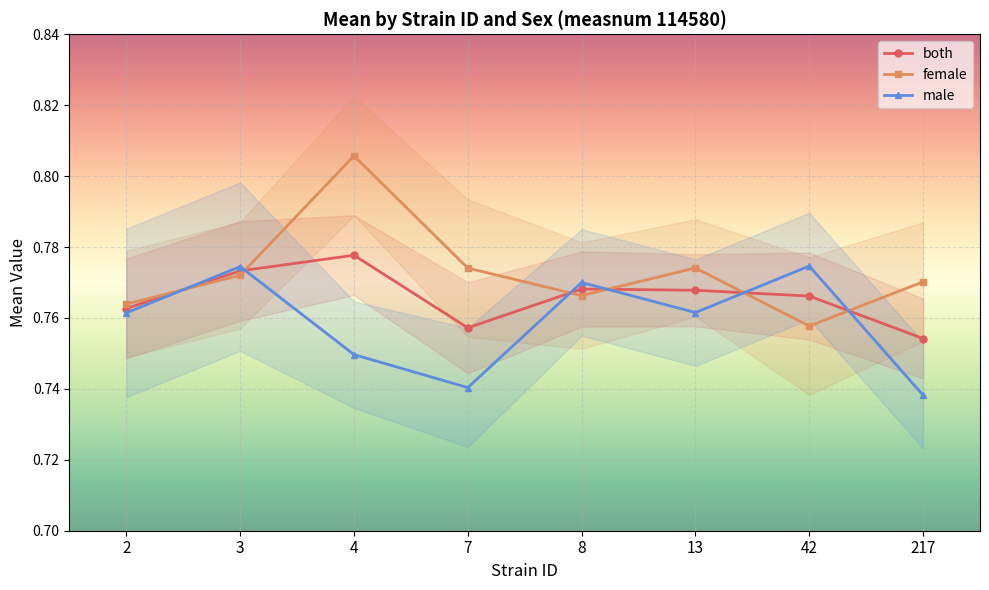

What is the value of the male point at the 4th from the left?

0.7